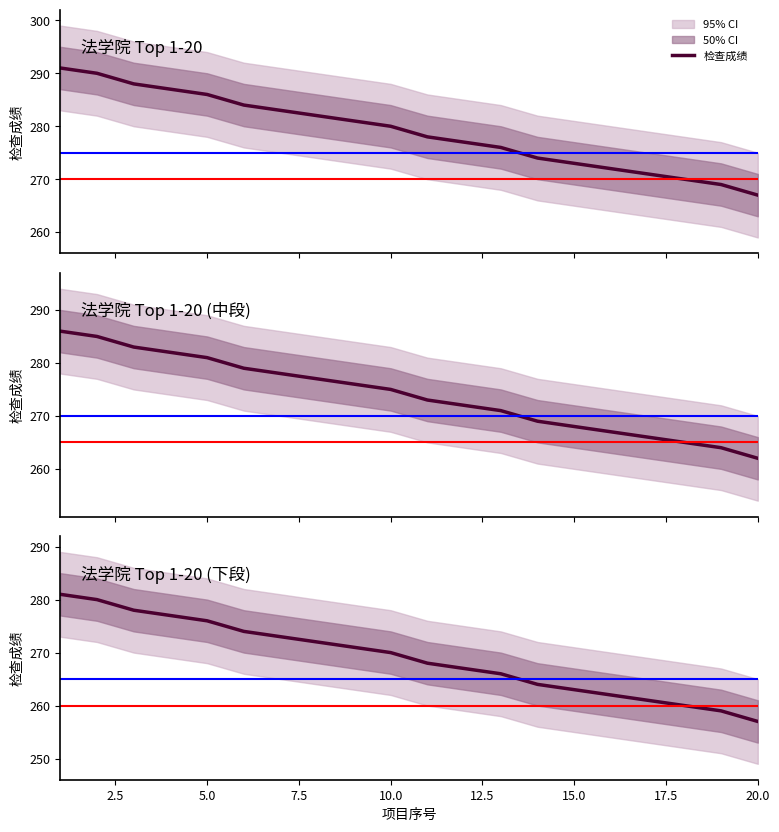

Reading right to left, transcribe all the data shown in this chart.

scores: 267	269	270	271	272	273	274	276	277	278	280	281	282	283	284	286	287	288	290	291
upper: 262	264	265	266	267	268	269	271	272	273	275	276	277	278	279	281	282	283	285	286
lower: 257	259	260	261	262	263	264	266	267	268	270	271	272	273	274	276	277	278	280	281